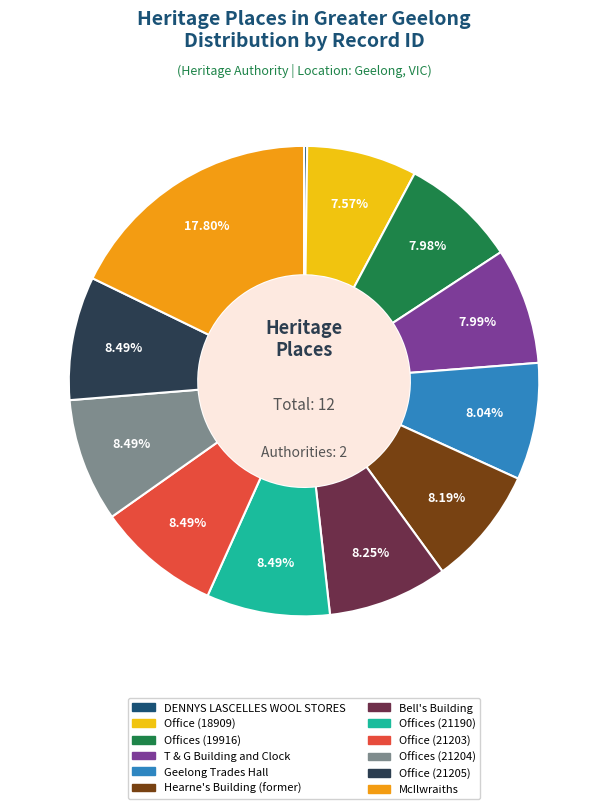

True or false: Office (18909) accounts for 1% of the total.

False